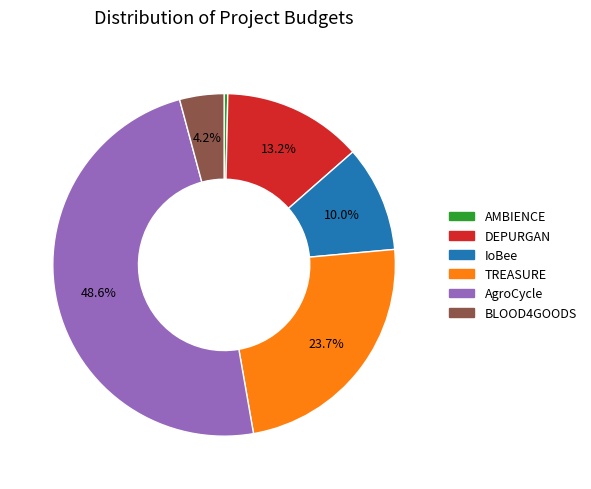

True or false: TREASURE accounts for 24% of the total.

True